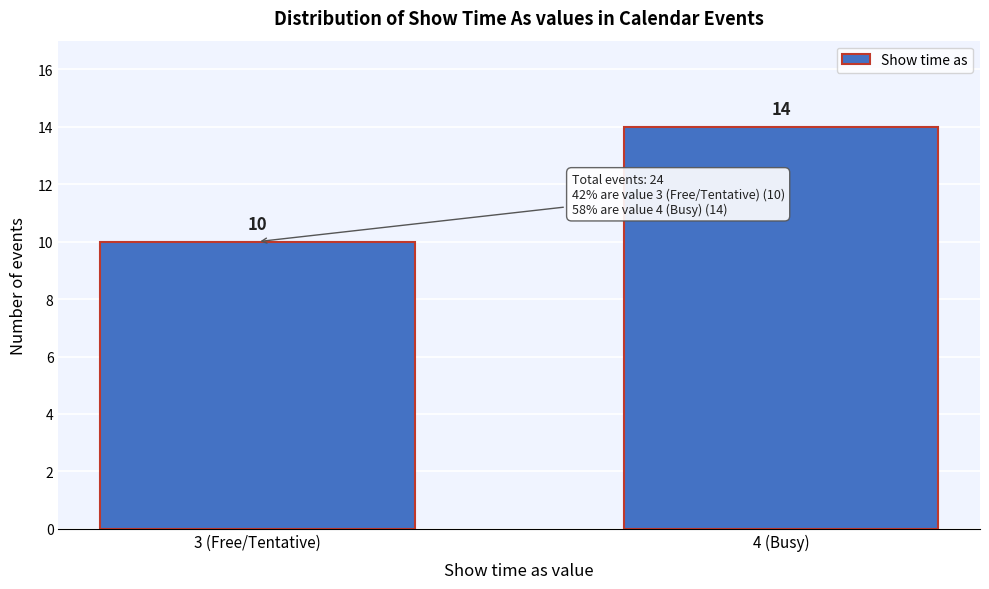

Reading left to right, transcribe all the data shown in this chart.

3 (Free/Tentative)=10	4 (Busy)=14